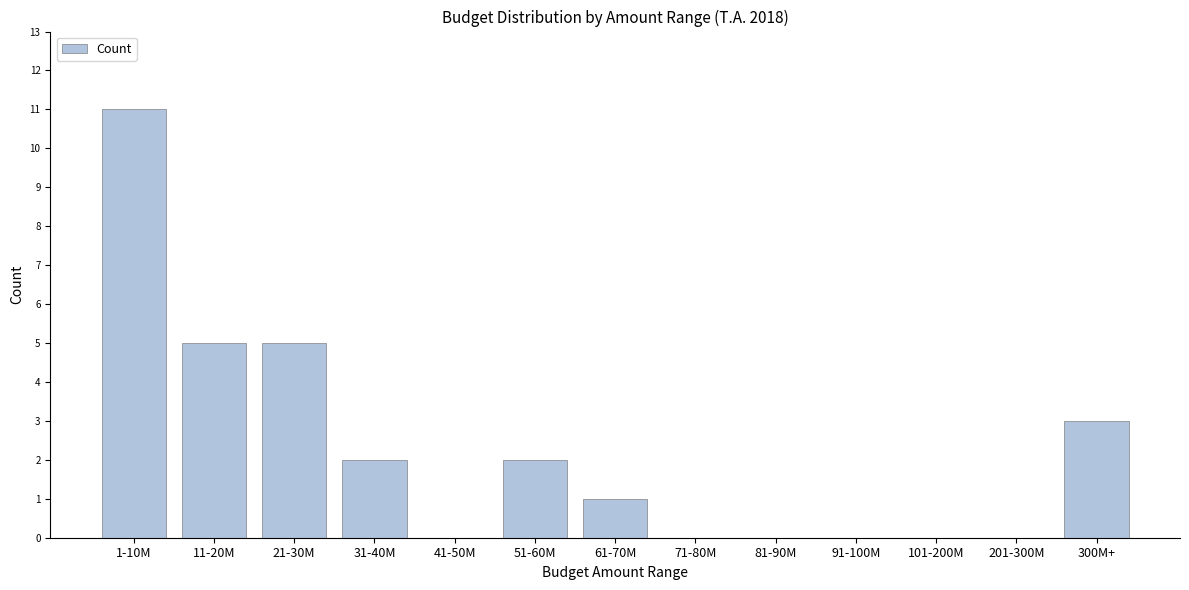

Reading left to right, extract all data points from this chart.

1-10M=11	11-20M=5	21-30M=5	31-40M=2	41-50M=0	51-60M=2	61-70M=1	71-80M=0	81-90M=0	91-100M=0	101-200M=0	201-300M=0	300M+=3